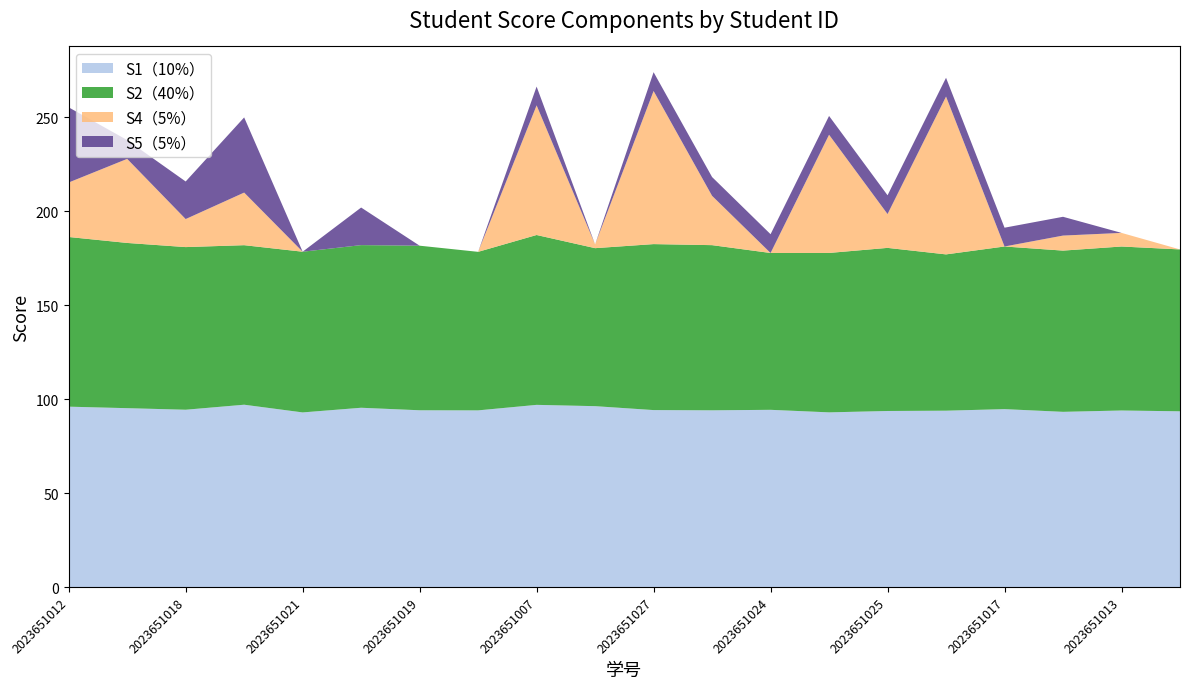

What is the total value across all series at 2023651025?

208.5